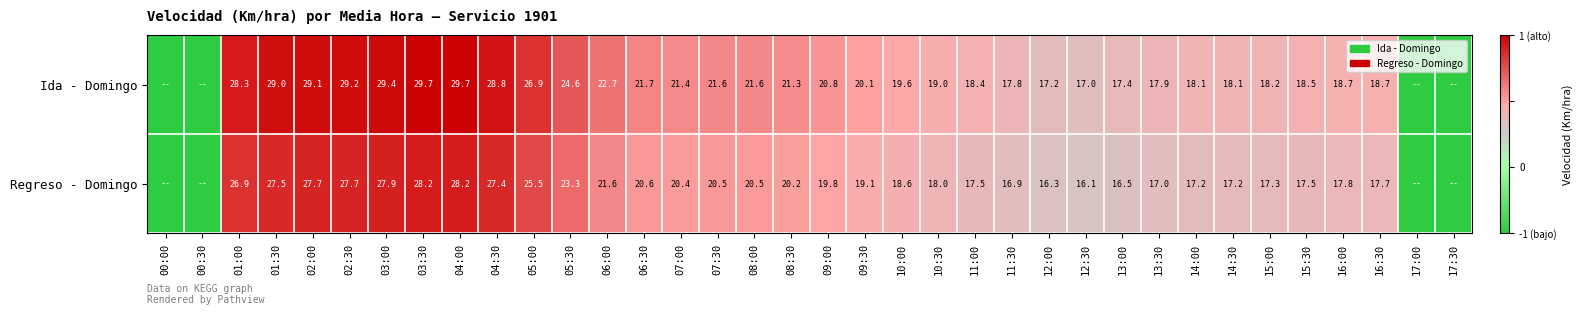

Rank the series at 13:00 from lowest to highest value.

Regreso - Domingo, Ida - Domingo